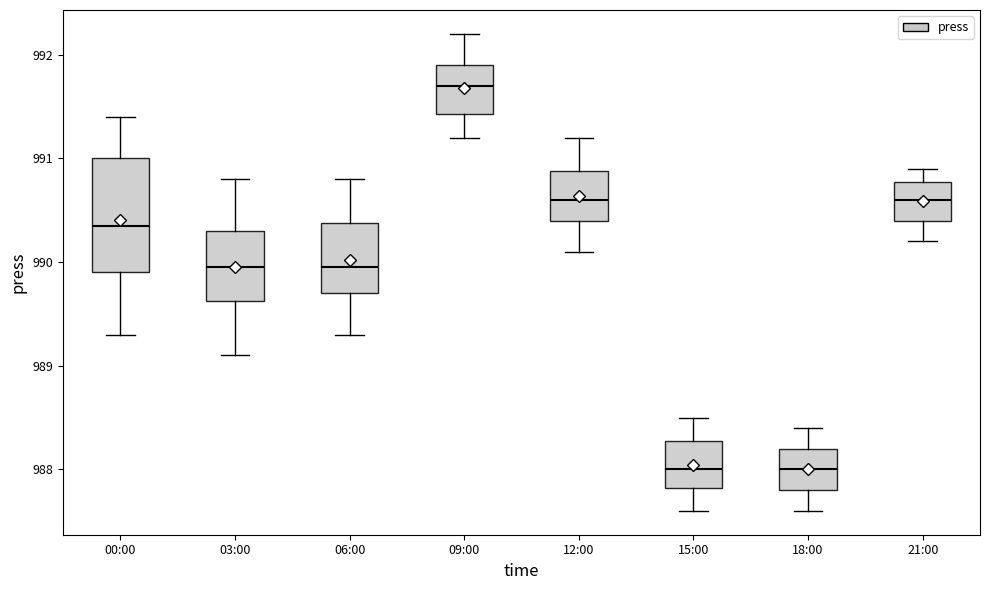

Reading left to right, read every box against the y-axis: the position of its median line, the range the box covers, and the ends of its whiskers. The values are not printed on the chart, so give them approximately, as read against the axis.

00:00: median 990.4, box 989.9 to 991.0, whiskers 989.3 to 991.4
03:00: median 990.0, box 989.6 to 990.3, whiskers 989.1 to 990.8
06:00: median 990.0, box 989.7 to 990.4, whiskers 989.3 to 990.8
09:00: median 991.7, box 991.4 to 991.9, whiskers 991.2 to 992.2
12:00: median 990.6, box 990.4 to 990.9, whiskers 990.1 to 991.2
15:00: median 988.0, box 987.8 to 988.3, whiskers 987.6 to 988.5
18:00: median 988.0, box 987.8 to 988.2, whiskers 987.6 to 988.4
21:00: median 990.6, box 990.4 to 990.8, whiskers 990.2 to 990.9